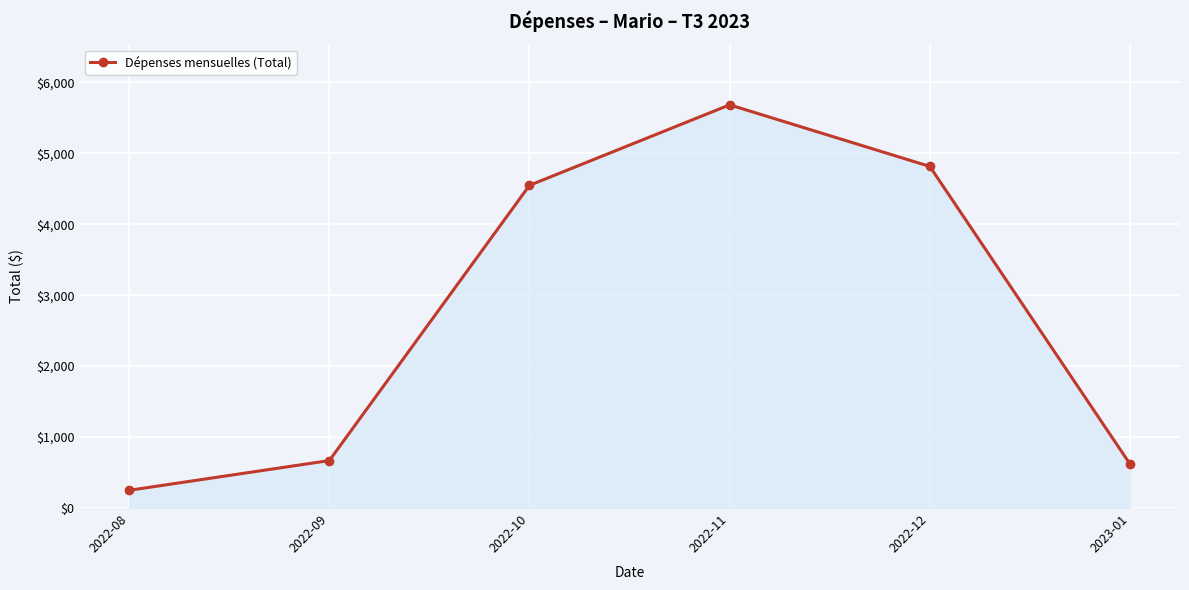

The chart shows a value of 620.6 at 2023-01. True or false?

True